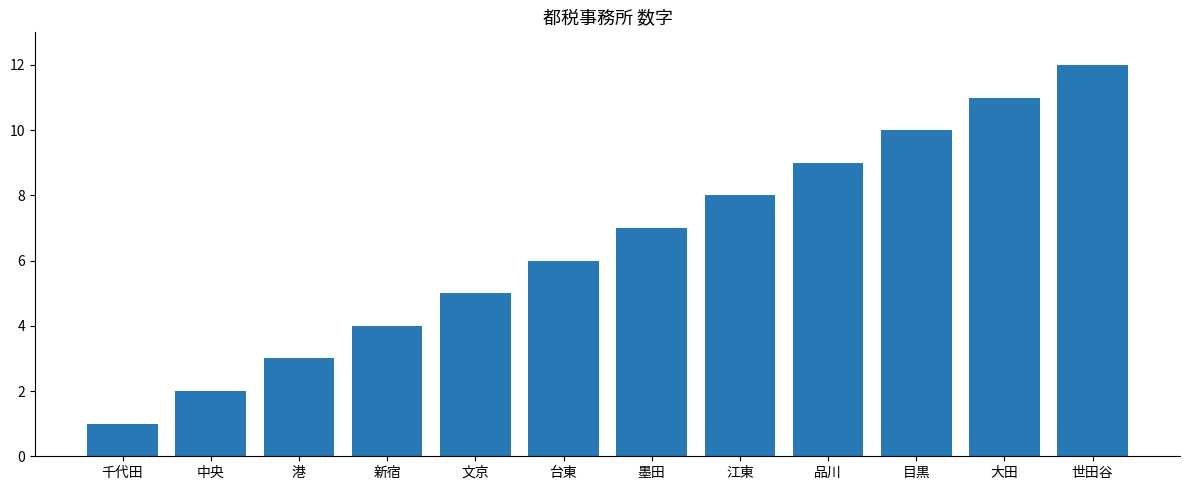

Are the bars grouped side by side (vs. stacked)?

No